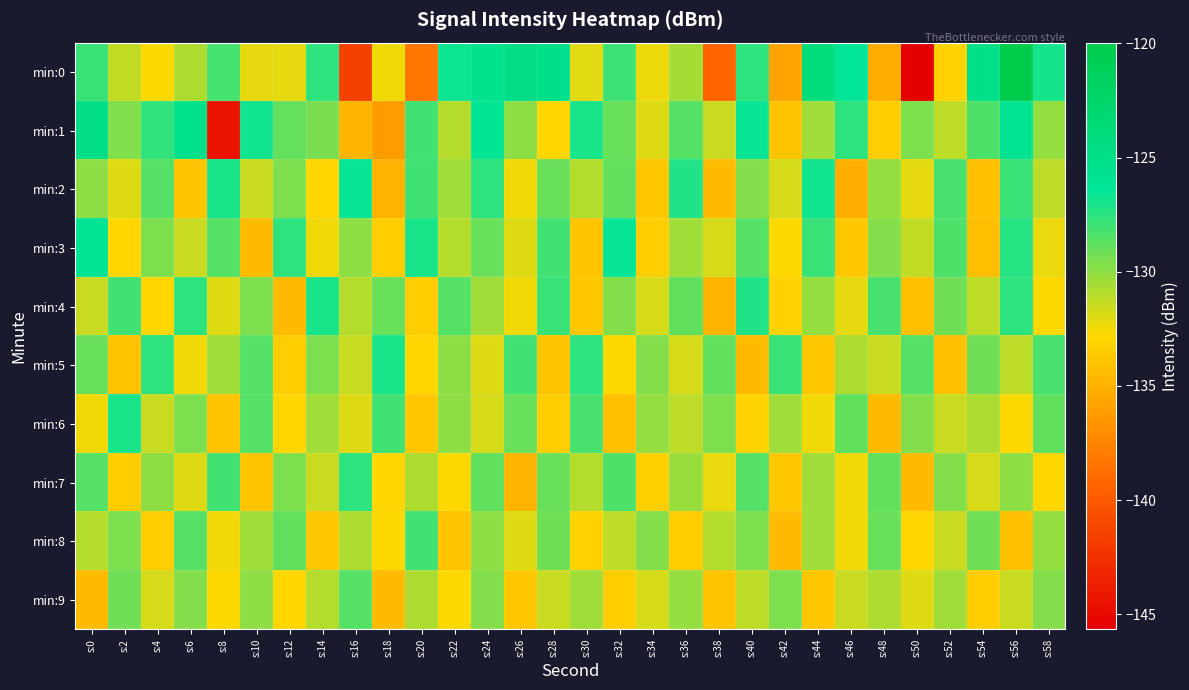

List the series in order of their peak value, lowest first.

min:9, min:8, min:7, min:4, min:5, min:6, min:2, min:3, min:1, min:0